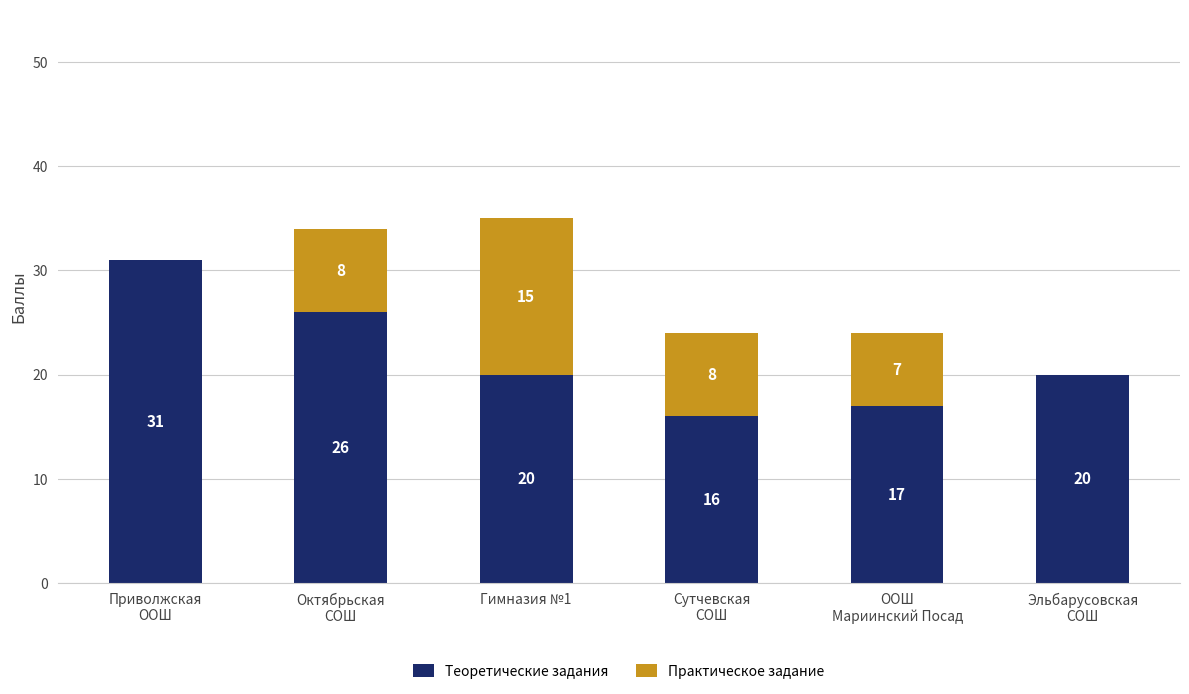

Does the chart contain stacked bars?

Yes